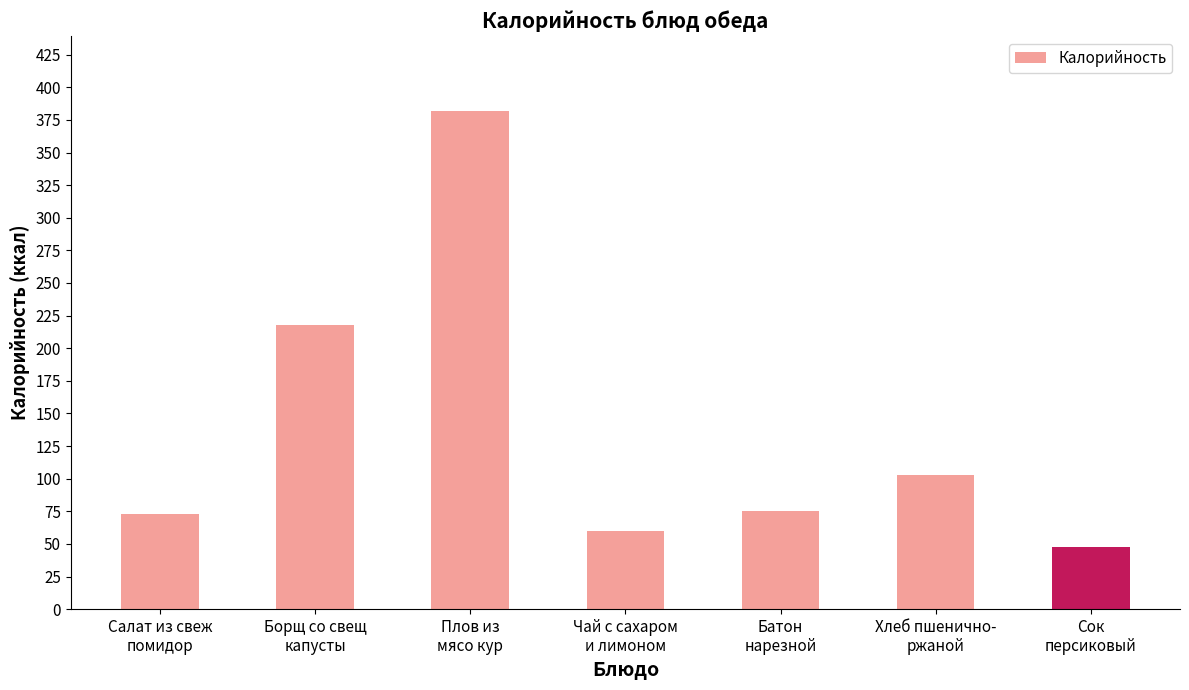

What is the ratio of the value at Хлеб пшенично-
ржаной to the value at Борщ со свещ
капусты?

0.5